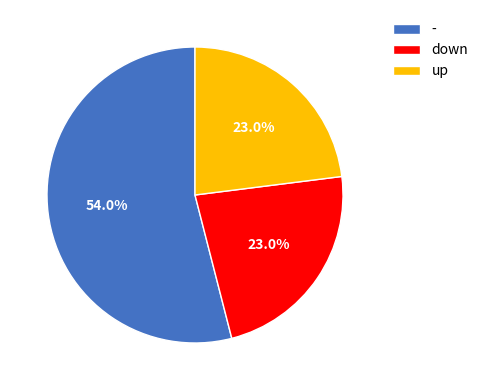

To the nearest percent, what portion does down represent?

23%